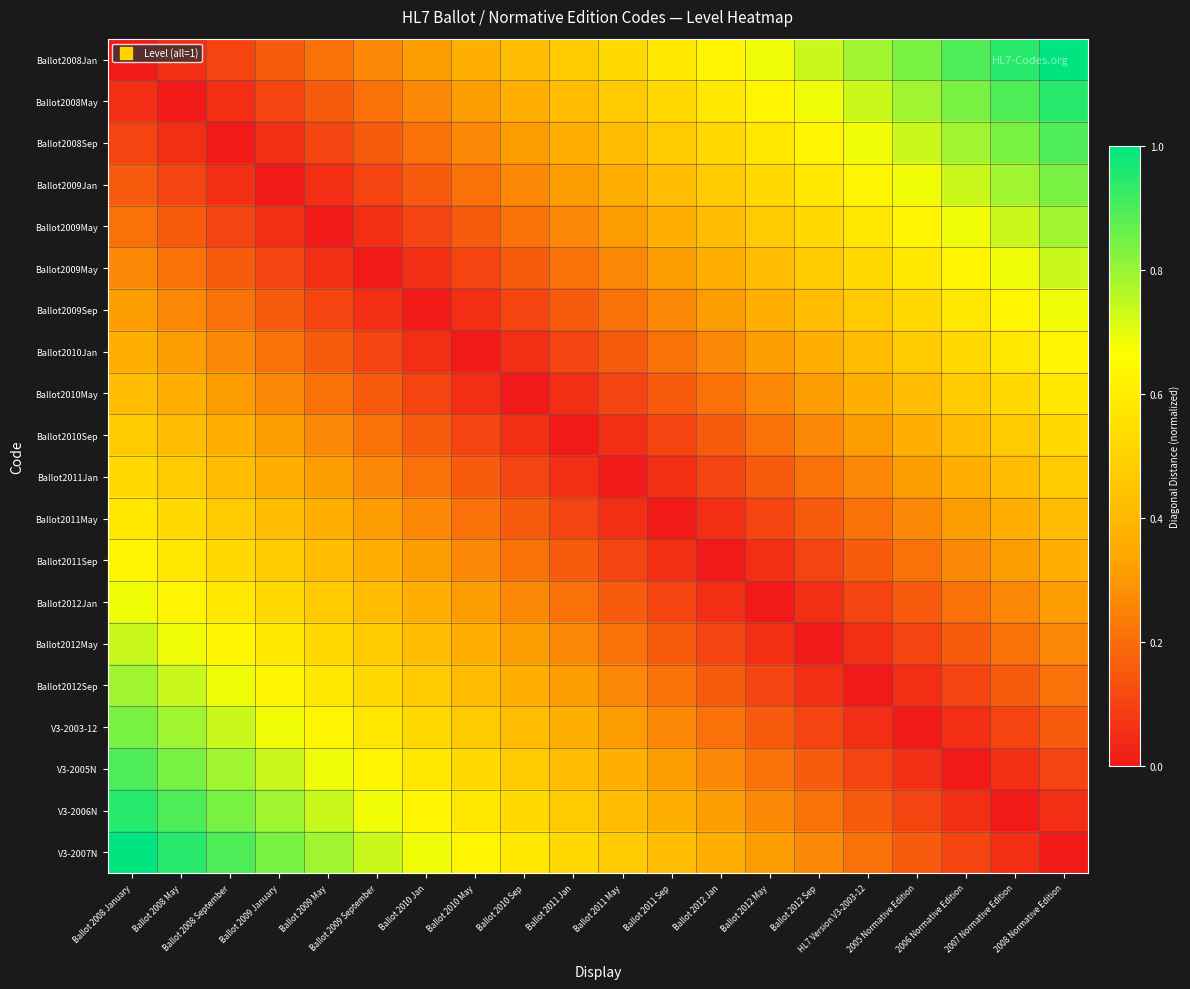

At which category is the sum across all series the highest?

Ballot 2008 January